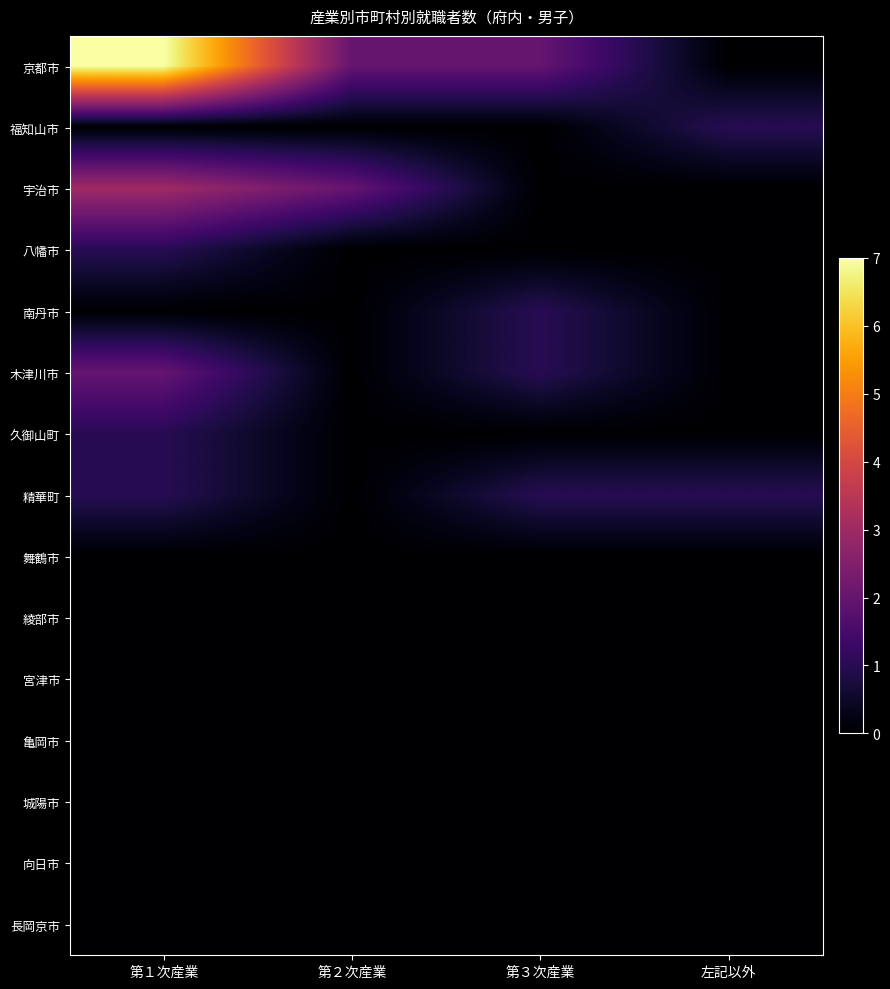

What is the total value across all series at 第２次産業?

4